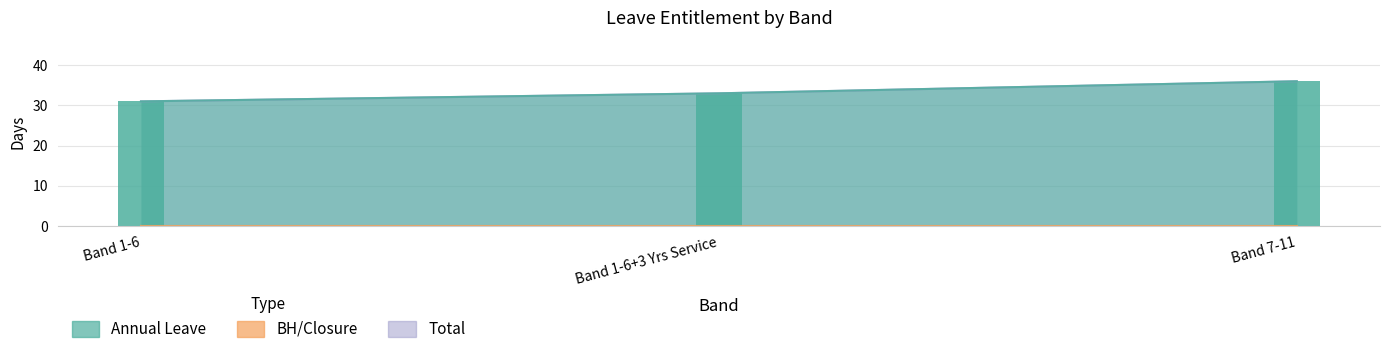

What is the average value of the Total series?

33